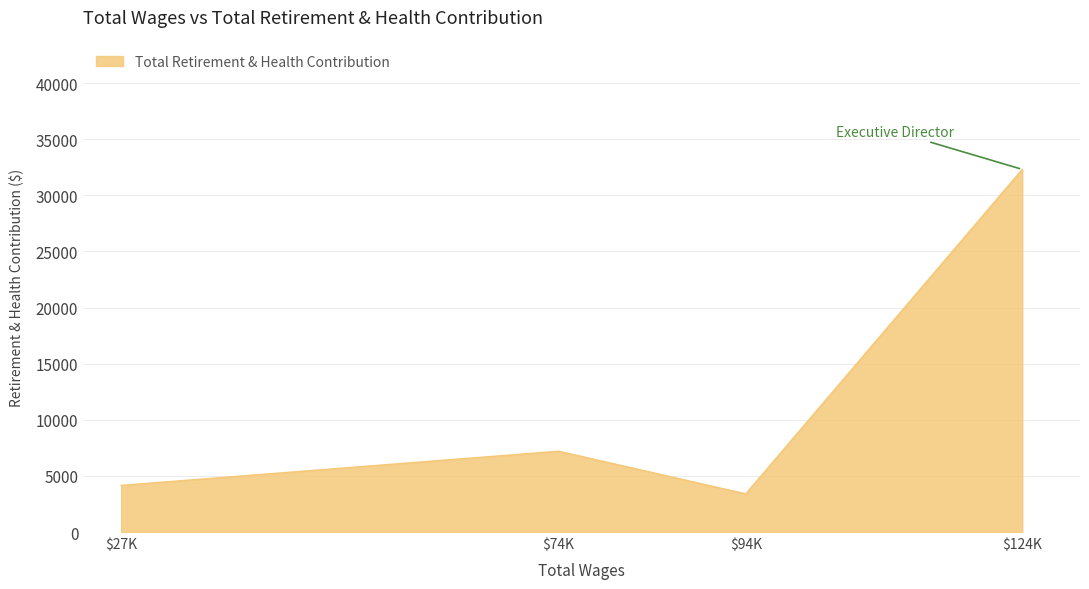

Read the value at $27K, to the nearest 10.

4160